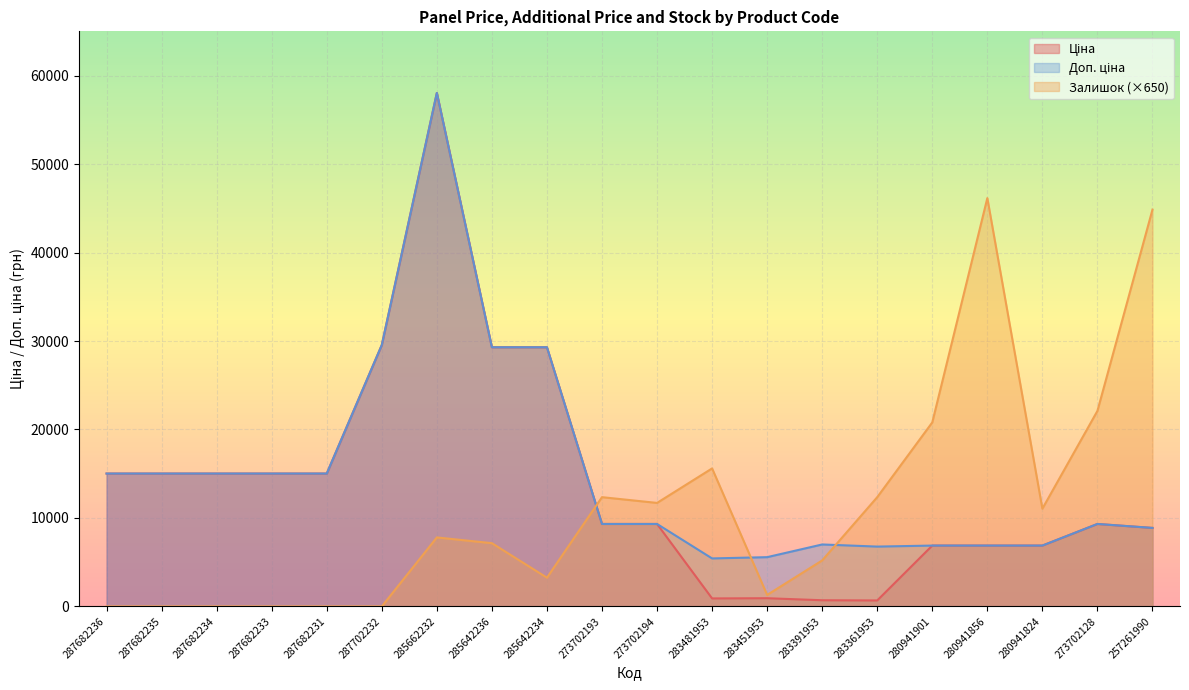

Does the chart display data point markers on the line(s)?

No